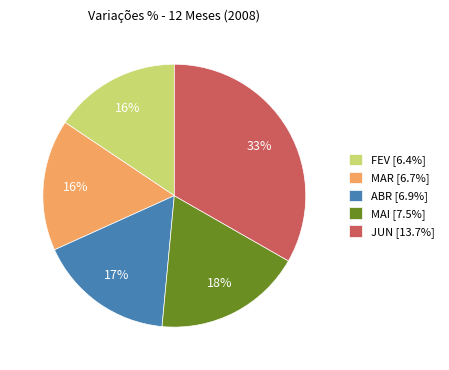

To the nearest percent, what is the difference between the MAI and MAR slice percentages?

2%